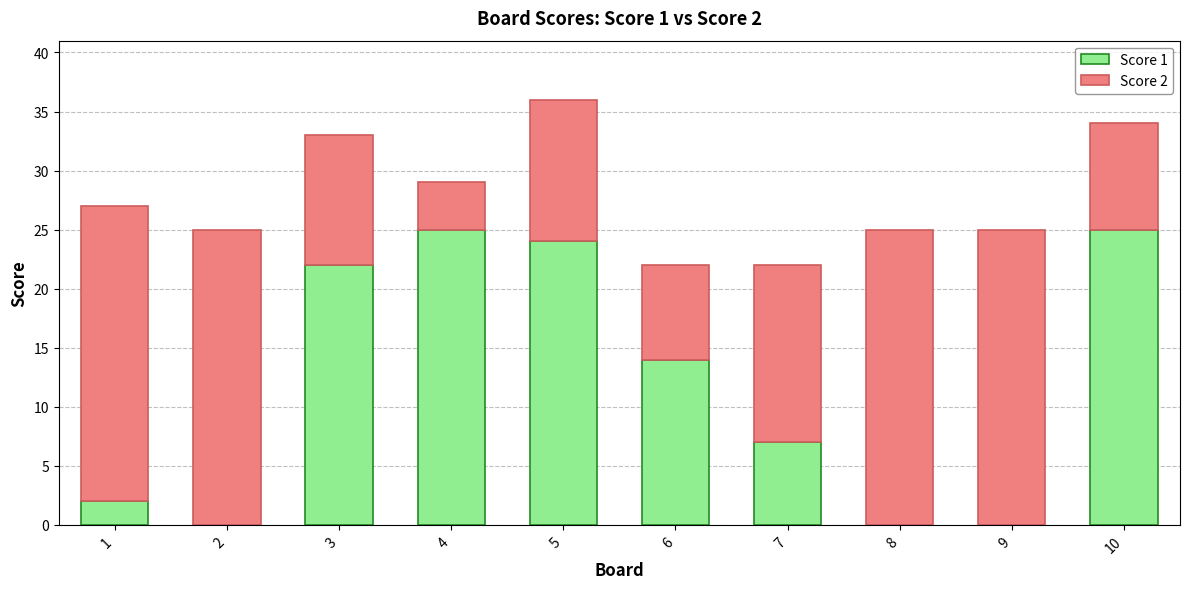

Reading left to right, what are the values for Score 1?

1=2	2=0	3=22	4=25	5=24	6=14	7=7	8=0	9=0	10=25